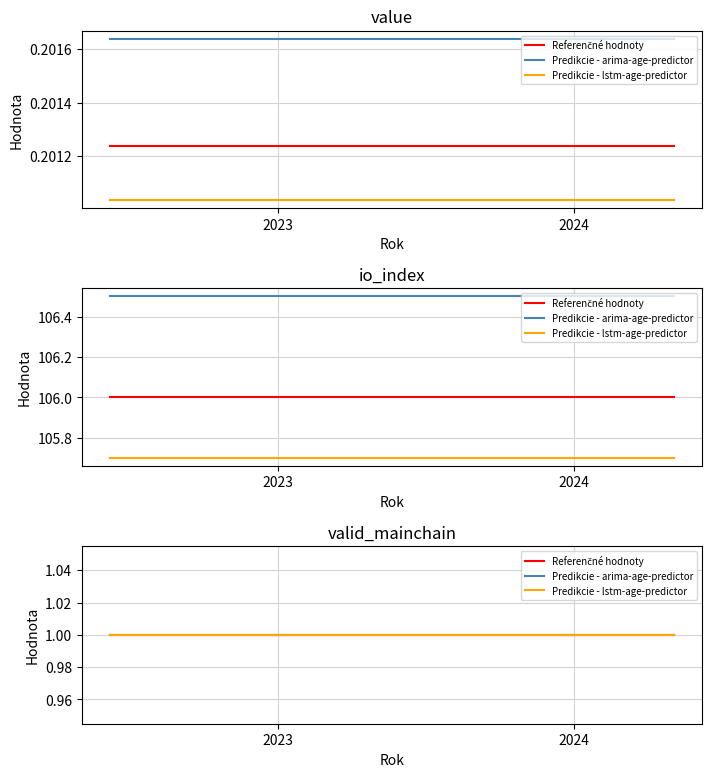

The io_index series shows 106.0 at 0. True or false?

True